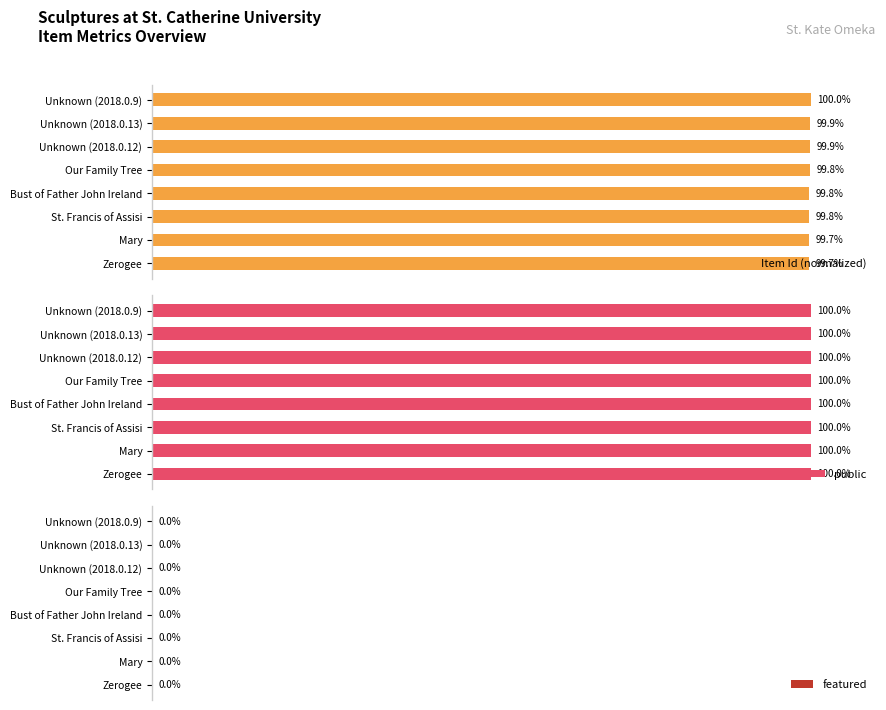

How many series are shown in this chart?

3